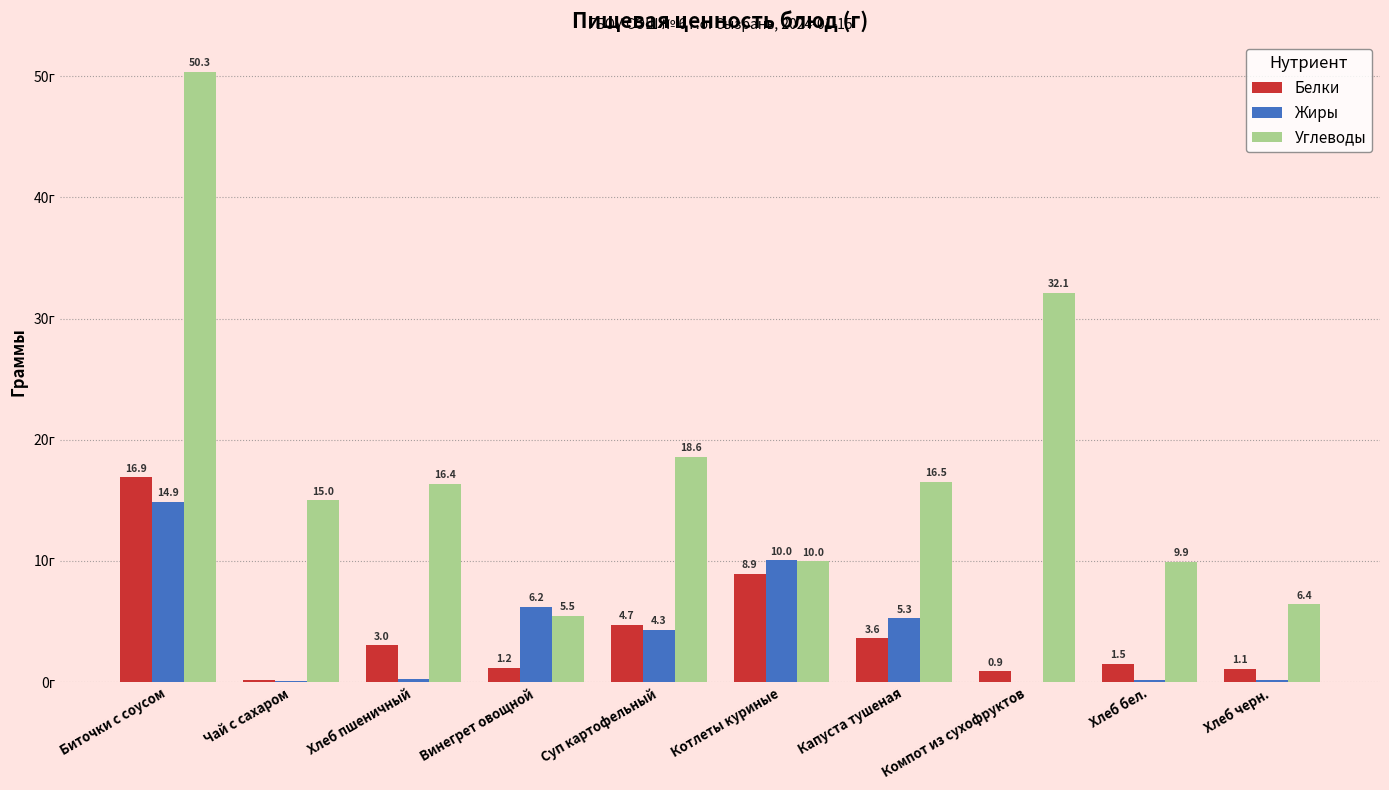

At which category is the sum across all series the highest?

Биточки с соусом